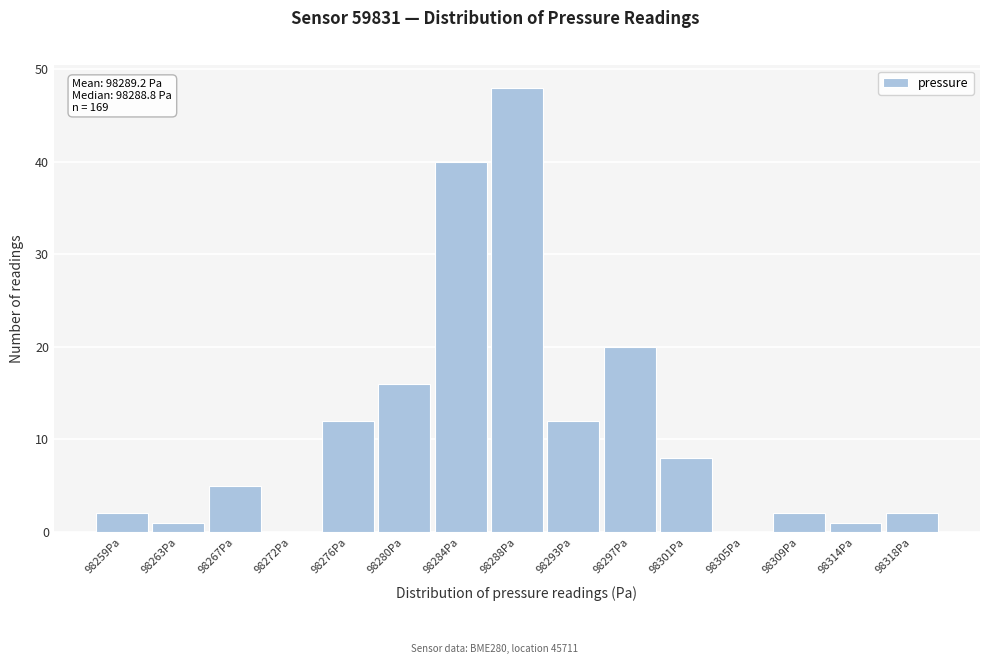

Reading left to right, transcribe all the data shown in this chart.

98259Pa=2	98263Pa=1	98267Pa=5	98272Pa=0	98276Pa=12	98280Pa=16	98284Pa=40	98288Pa=48	98293Pa=12	98297Pa=20	98301Pa=8	98305Pa=0	98309Pa=2	98314Pa=1	98318Pa=2